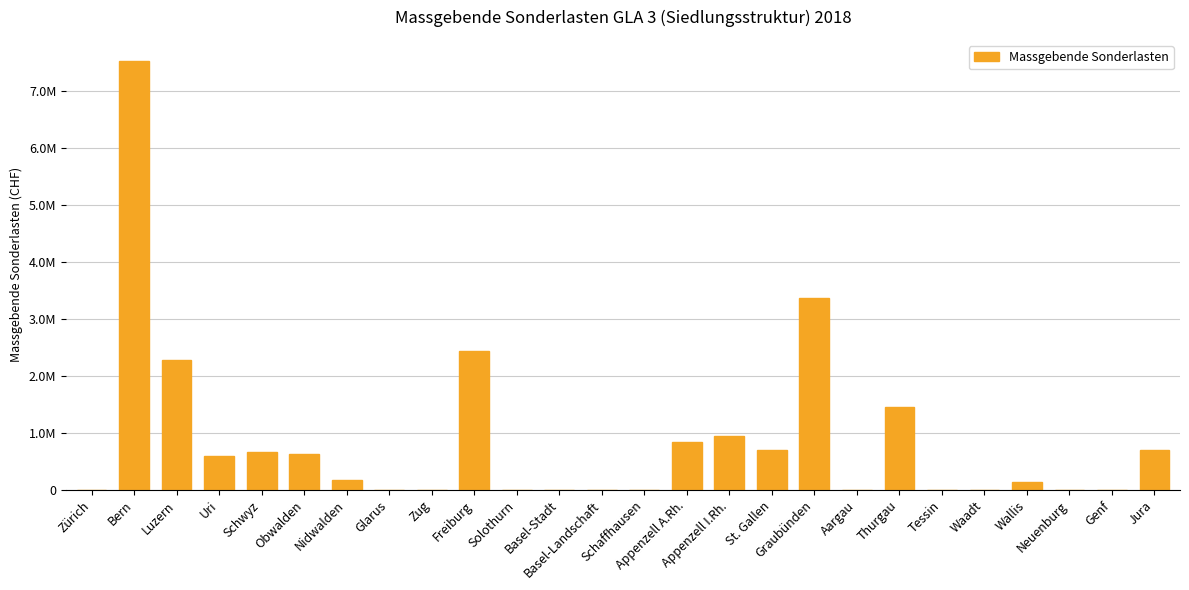

How many categories are shown in the chart?

26